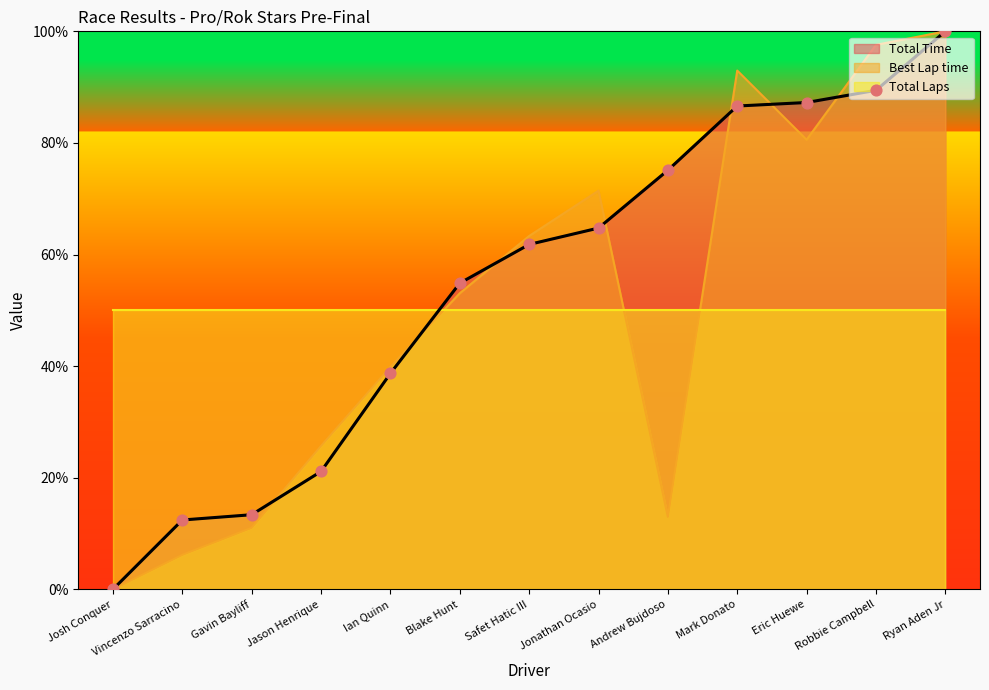

At how many categories does at least one series exceed 80?

4